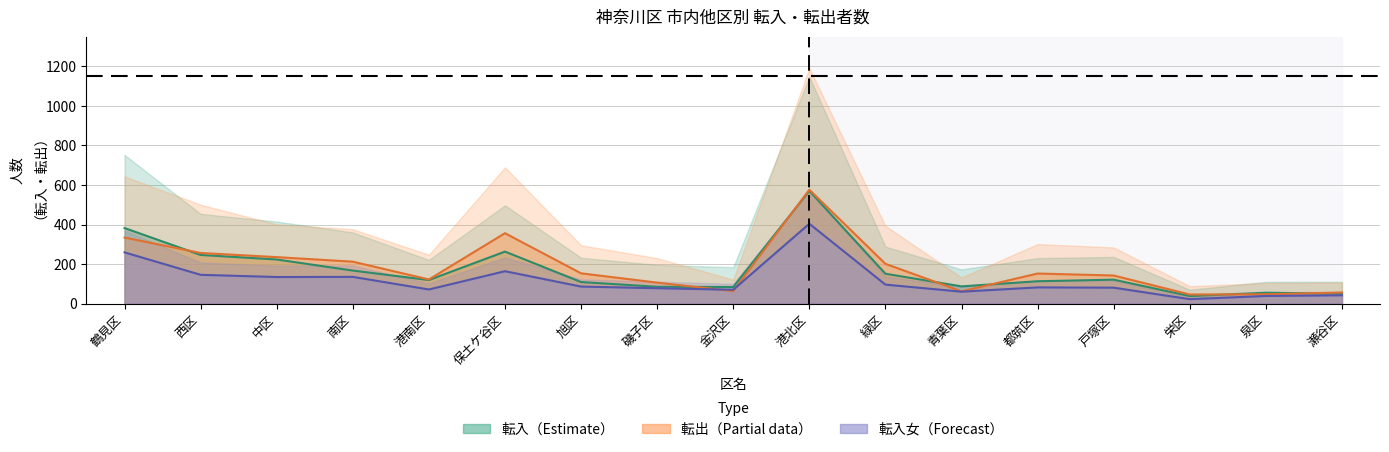

At how many categories does at least one series exceed 530?

1